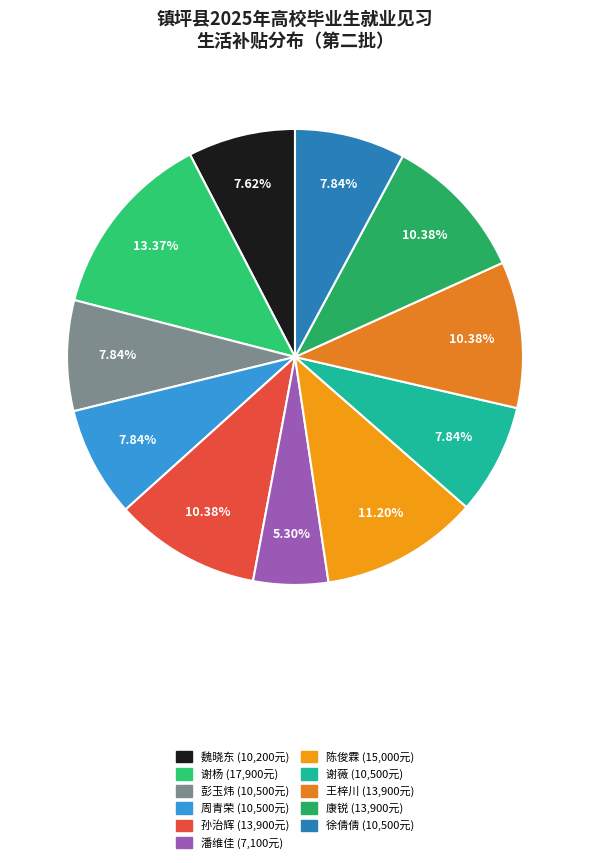

Do 谢杨 and 孙治辉 together represent more than half of the pie?

No